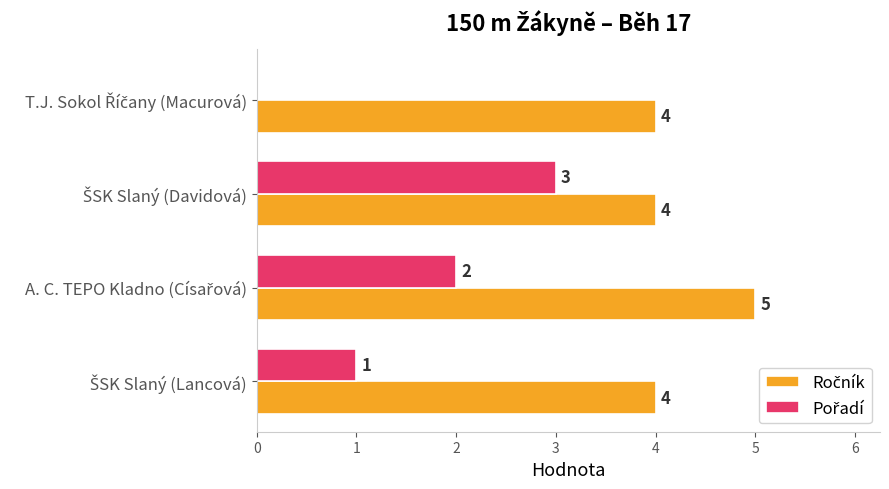

What is the maximum value shown in the chart?

5